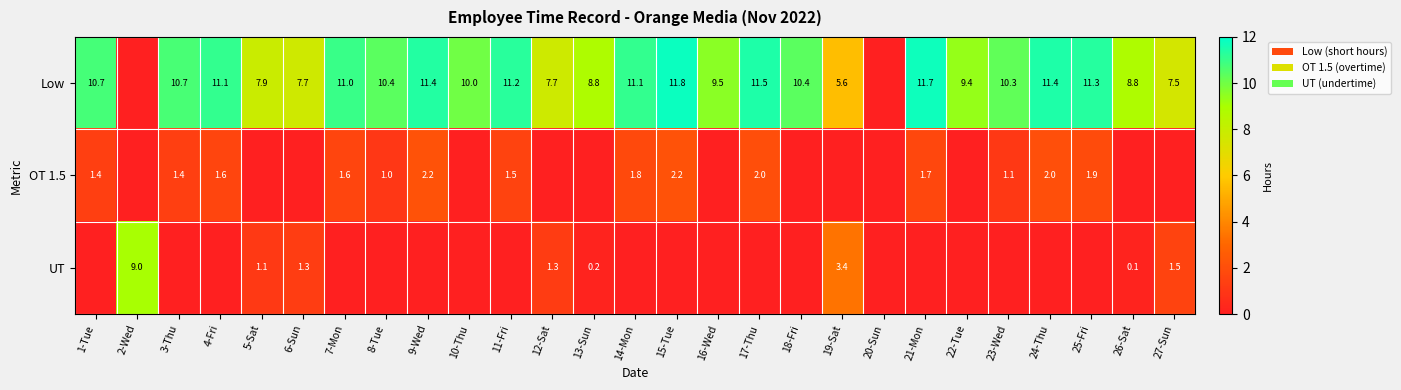

What is the sum of the Low values at 8-Tue and 16-Wed?

19.9